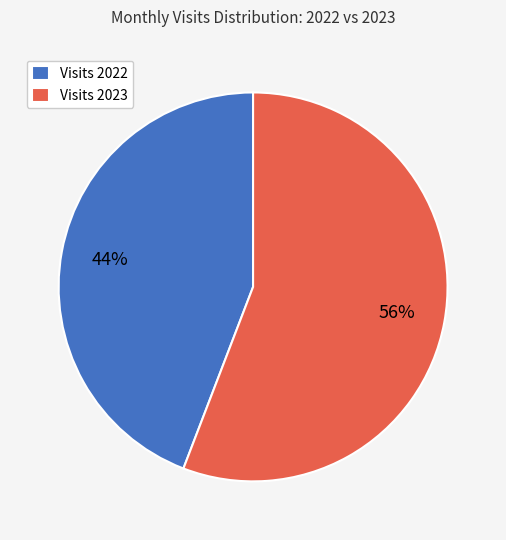

Does any single category account for the majority?

Yes